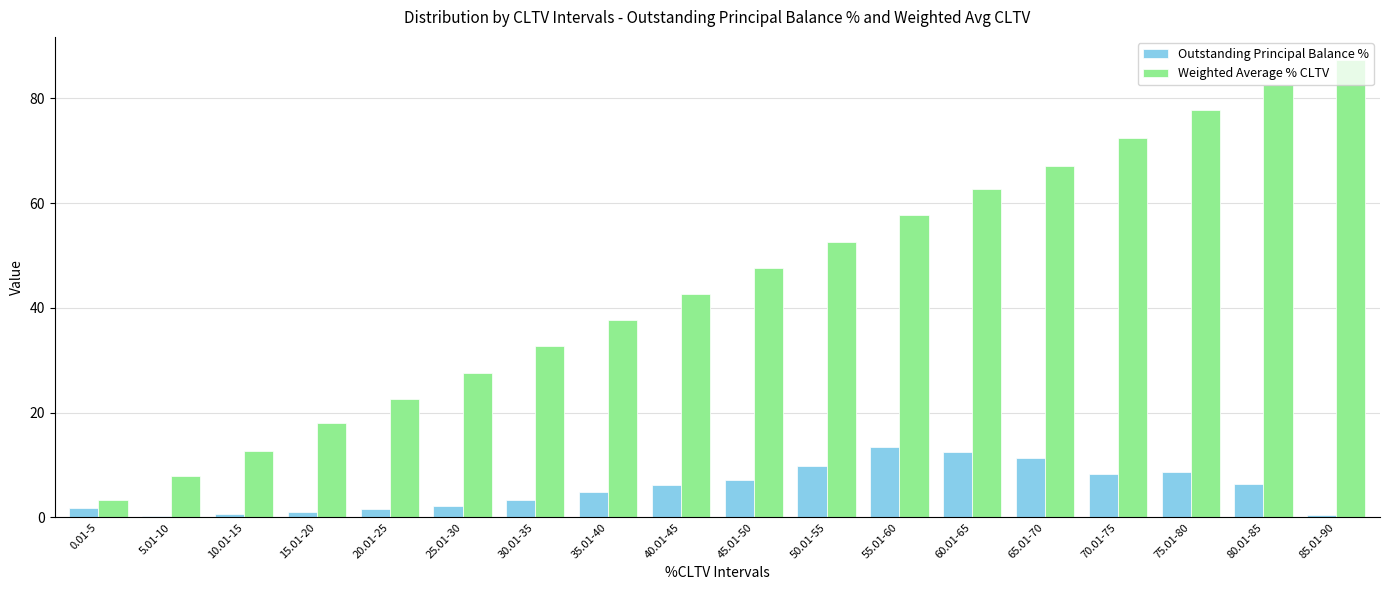

The value of Weighted Average % CLTV at 60.01-65 is 62.6. True or false?

True